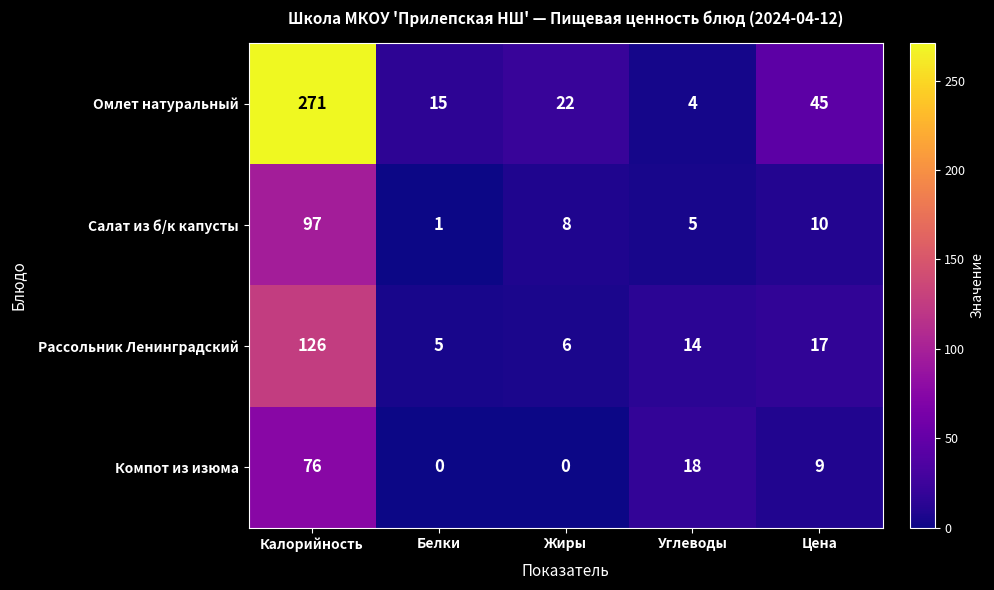

At which category is the sum across all series the highest?

Калорийность